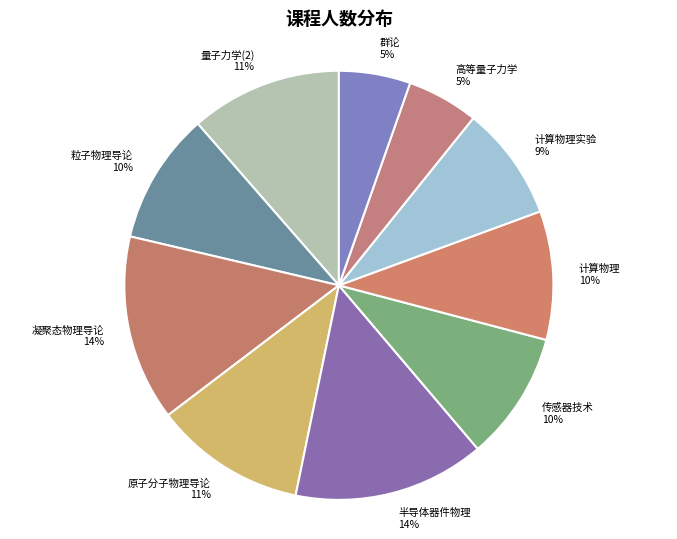

What percentage is the 凝聚态物理导论 slice, to the nearest percent?

14%